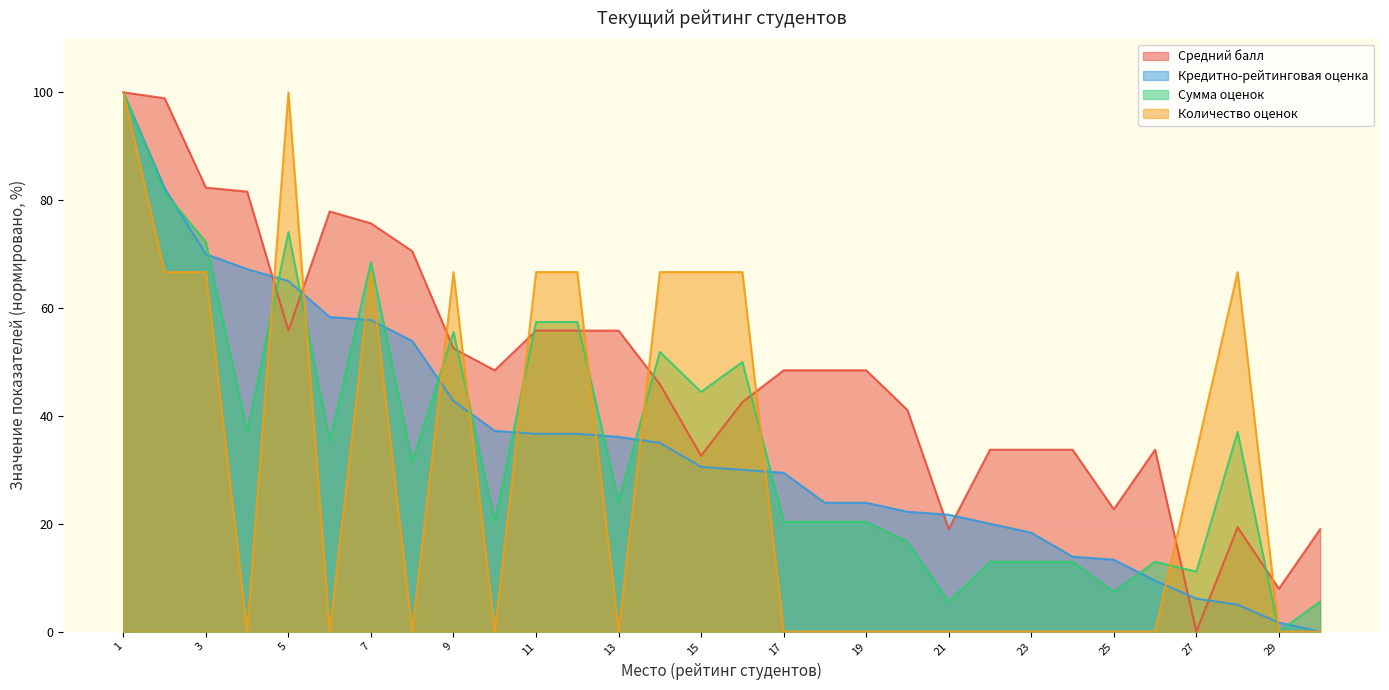

At which category does Средний балл reach its first local peak?

6